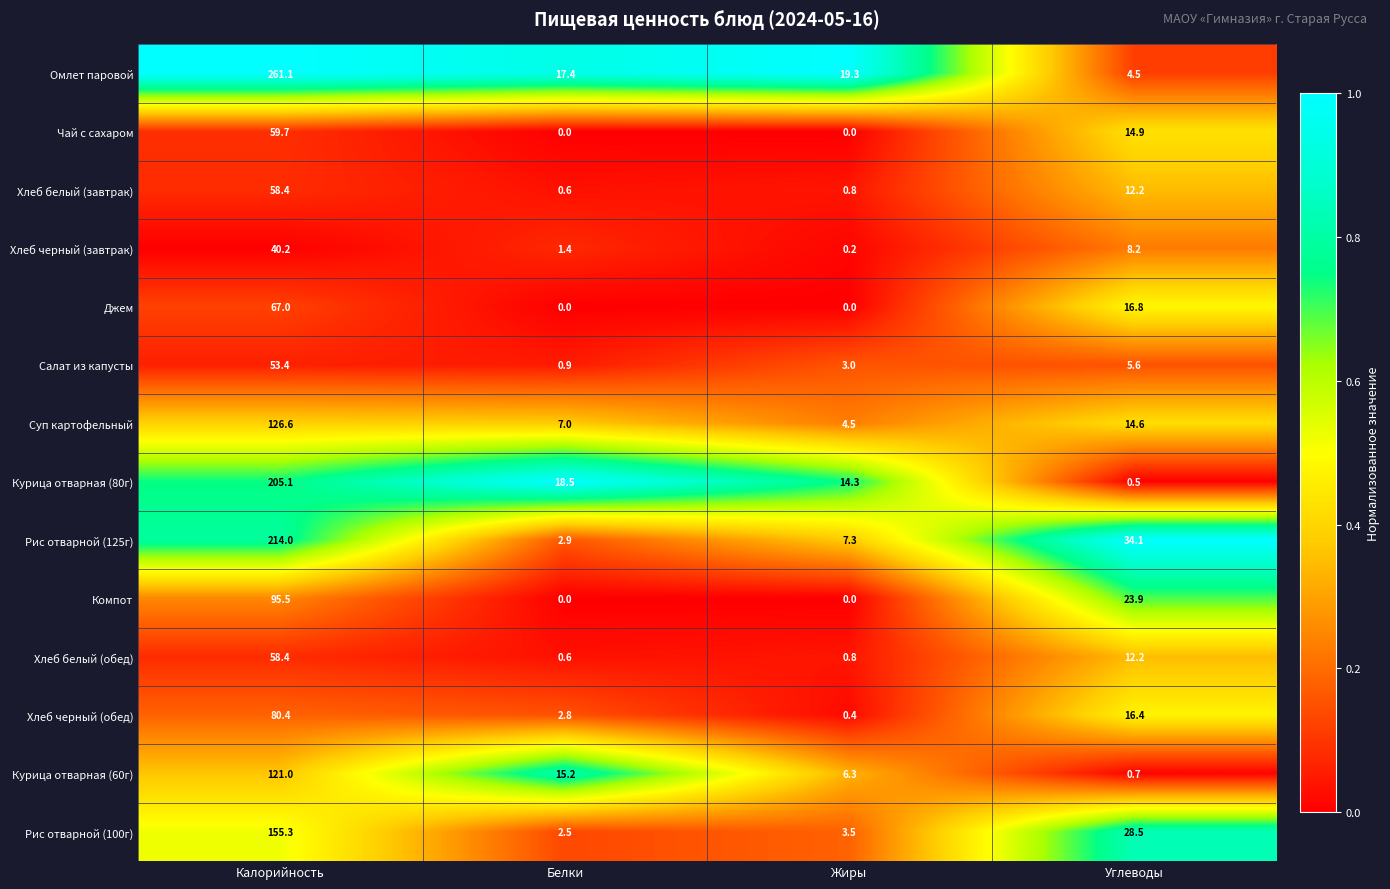

The value of Рис отварной (125г) at Жиры is 4.5. True or false?

False